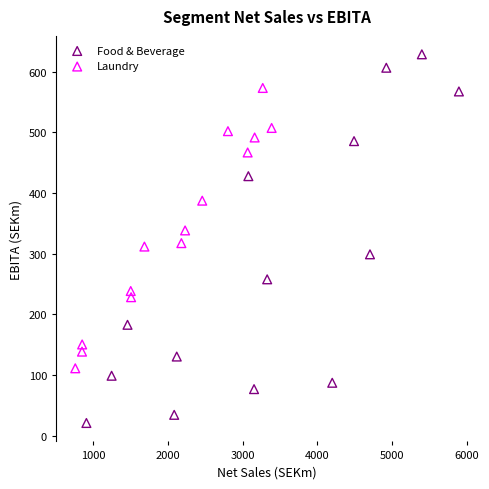

Which series contains the highest Y value?

Food & Beverage